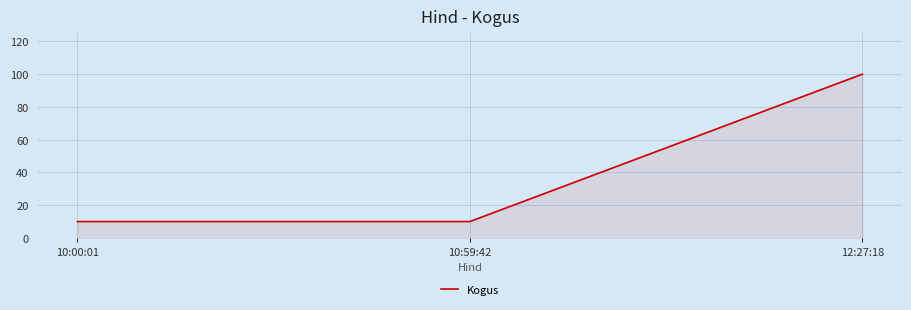

What is the average value?

40